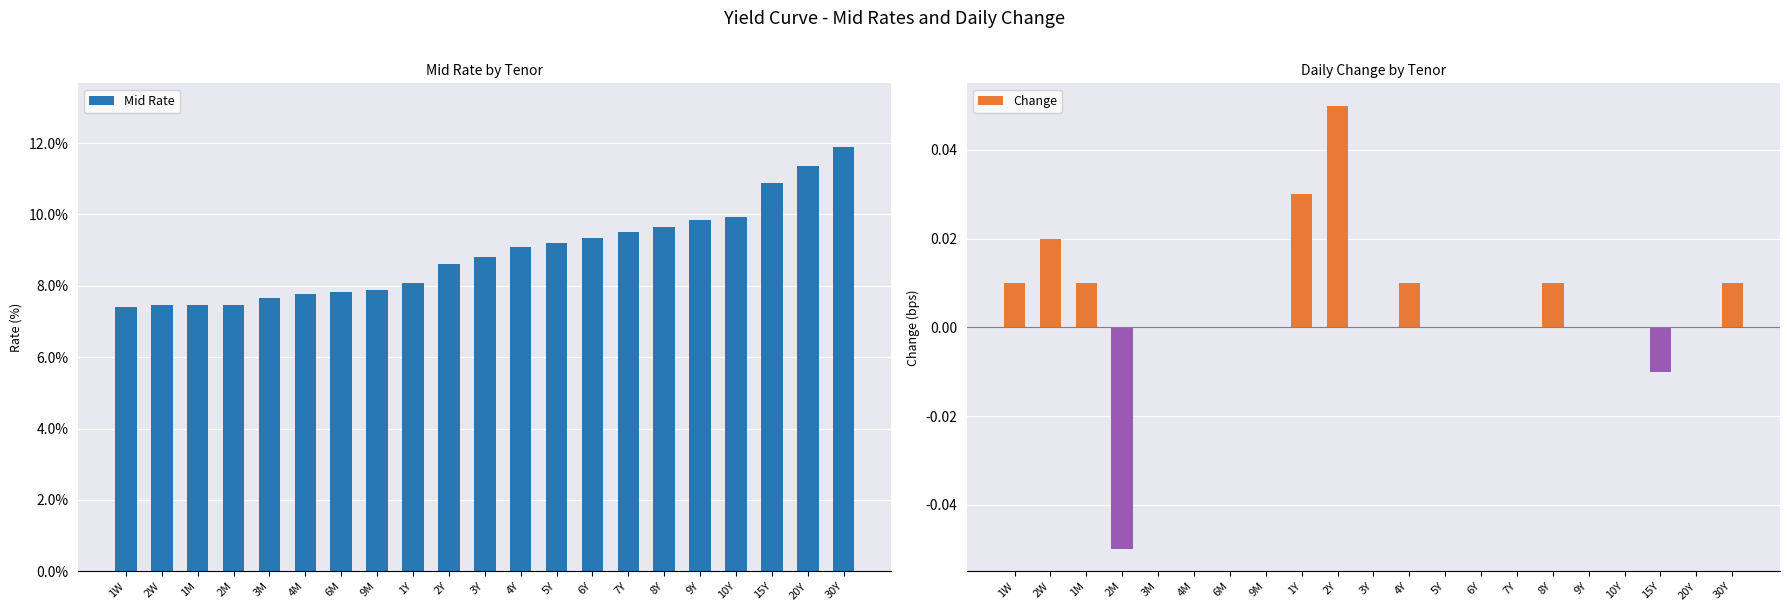

At which label does Change first exceed 0?

1W